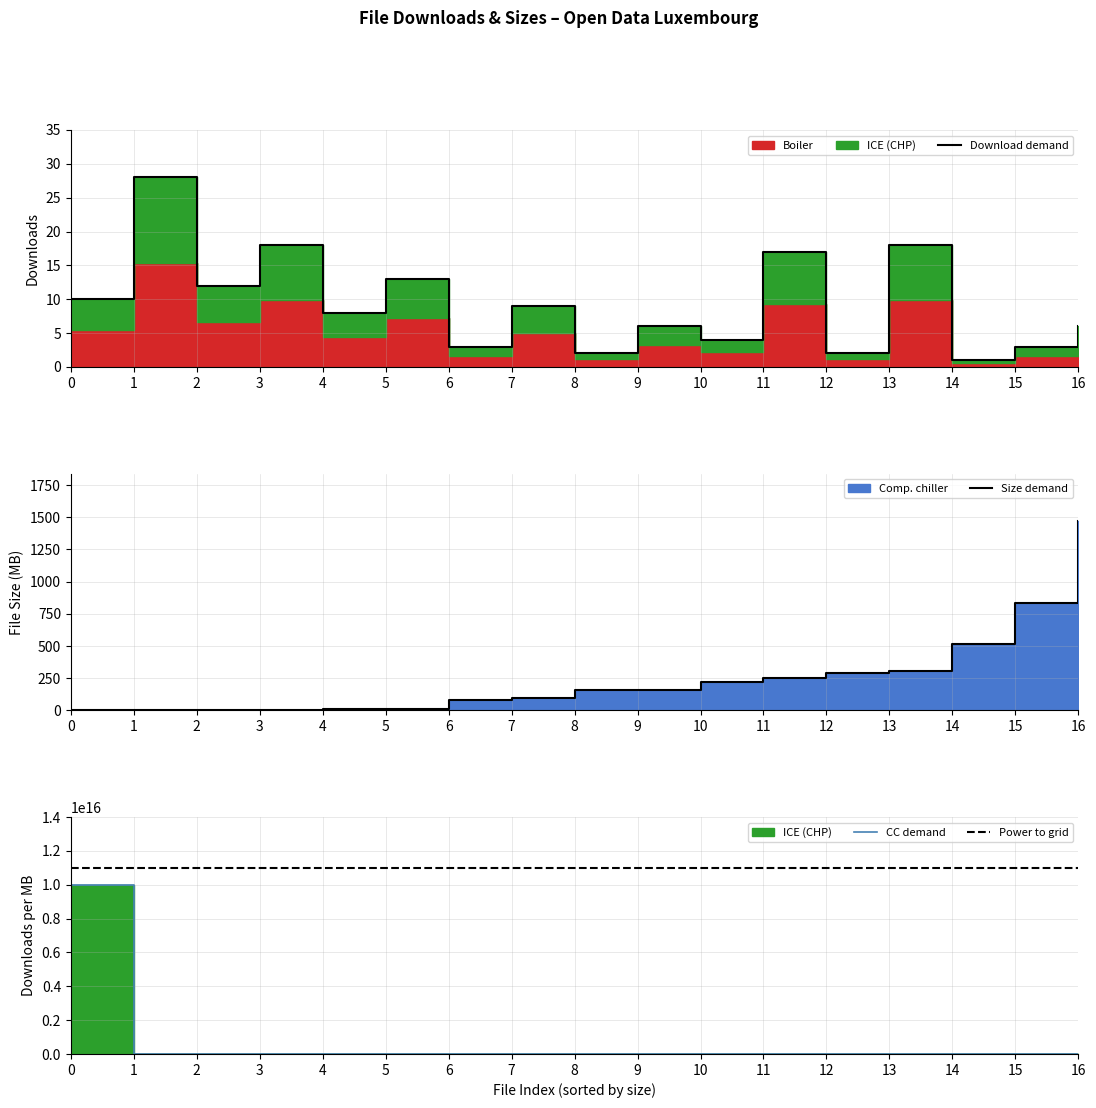

Which series has the largest range (max minus min)?

CC demand